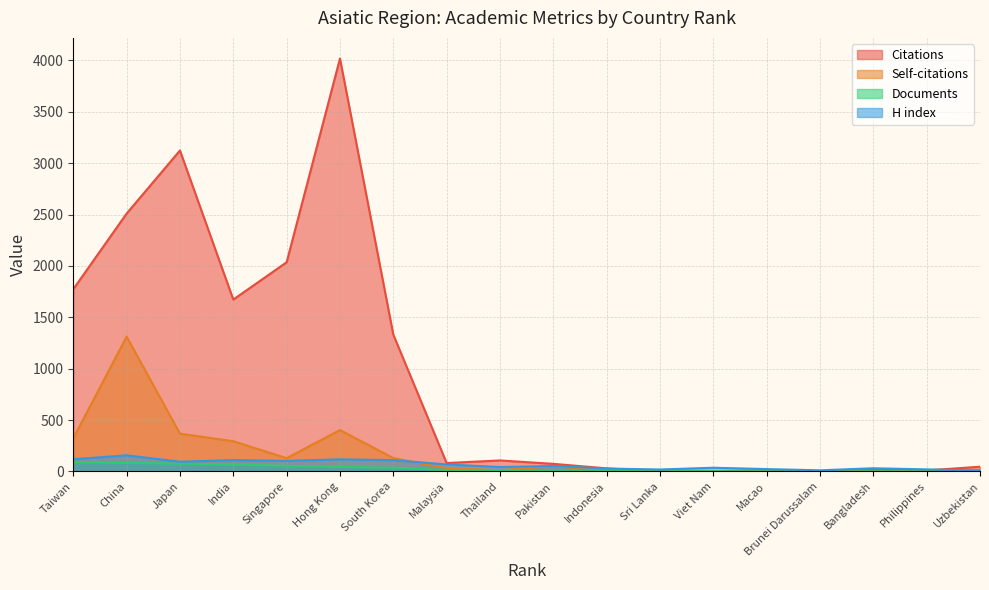

Count the number of data series in this chart.

4